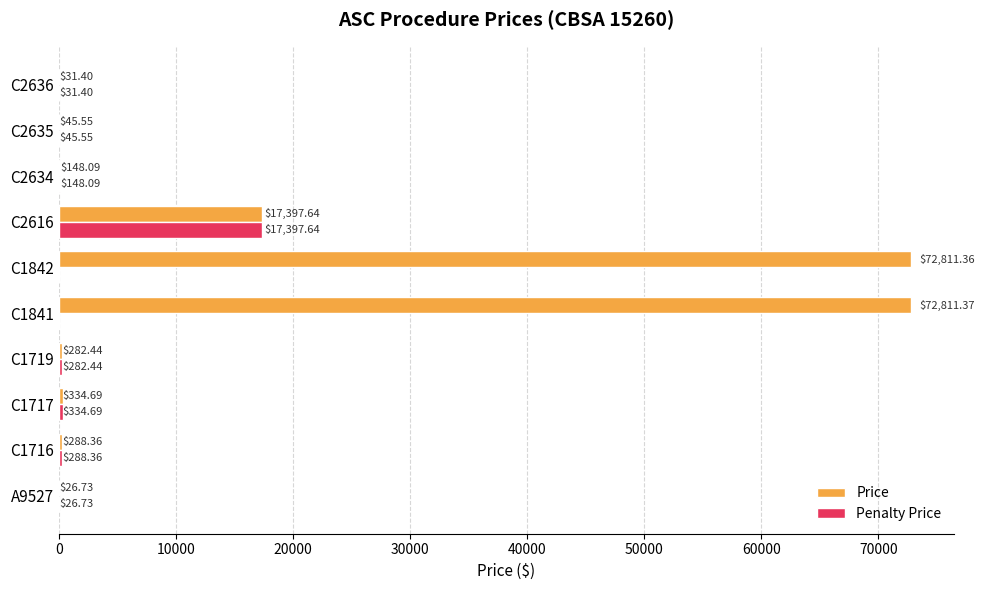

Which series changed the most between C1719 and C1841?

Price